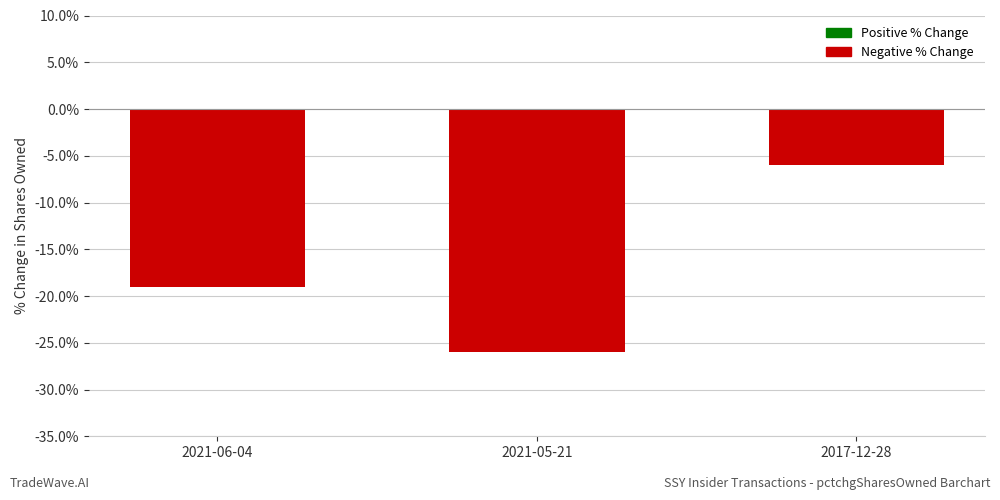

What is the average value?

-17